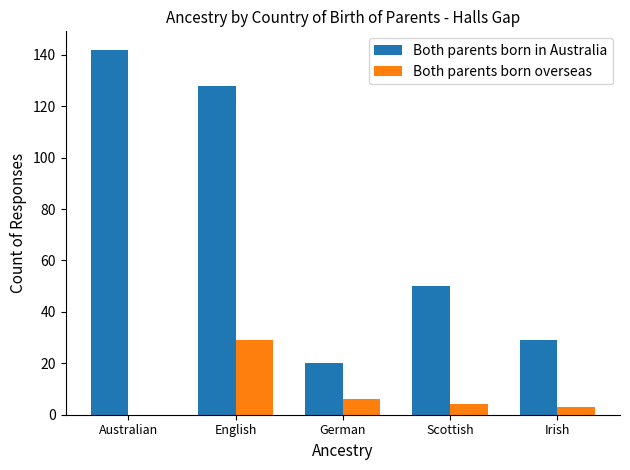

How many series are shown in this chart?

2